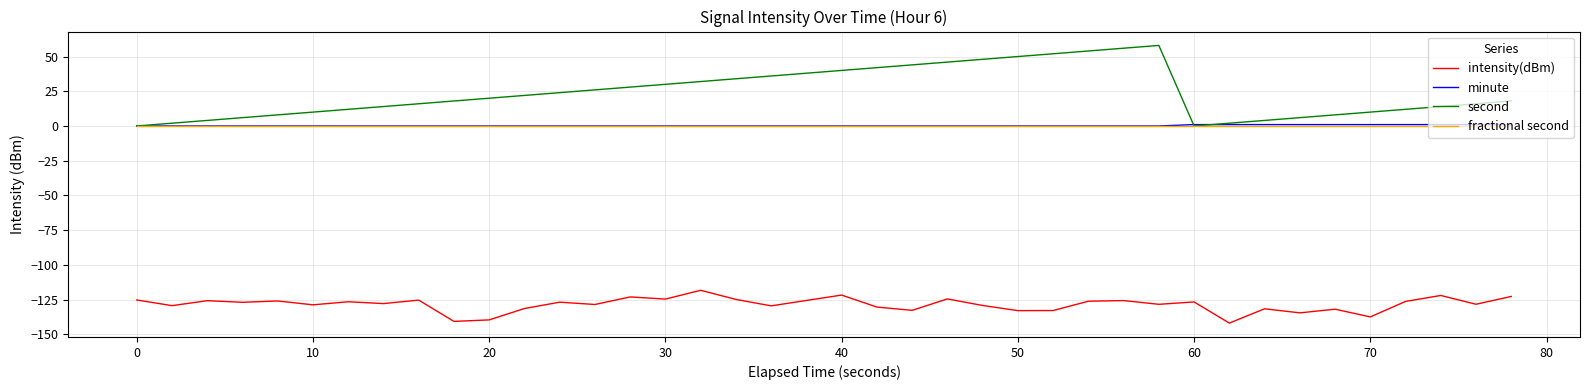

True or false: intensity(dBm) and minute intersect in this chart.

False